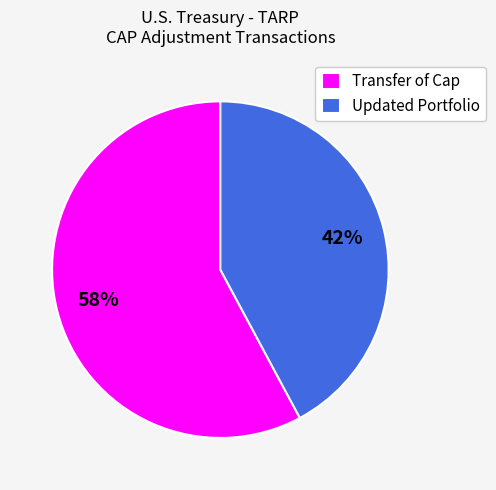

Which slice is the largest?

Transfer of Cap